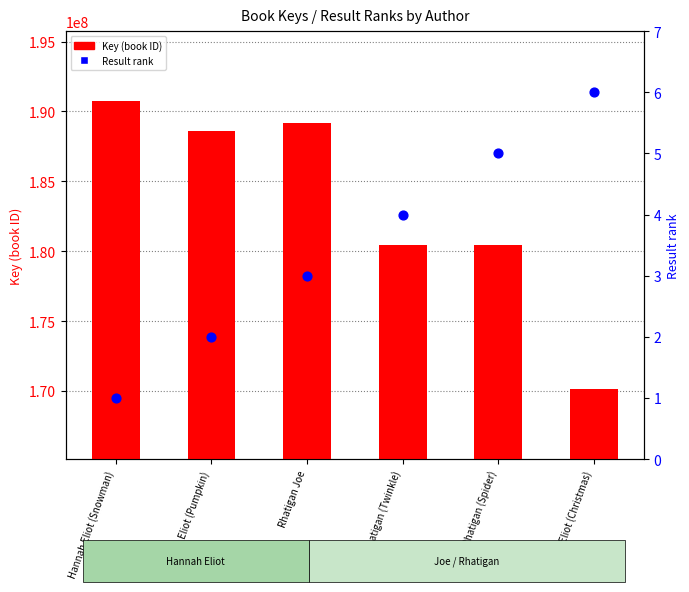

What are all the series names shown in the legend?

Key (book ID), Result rank